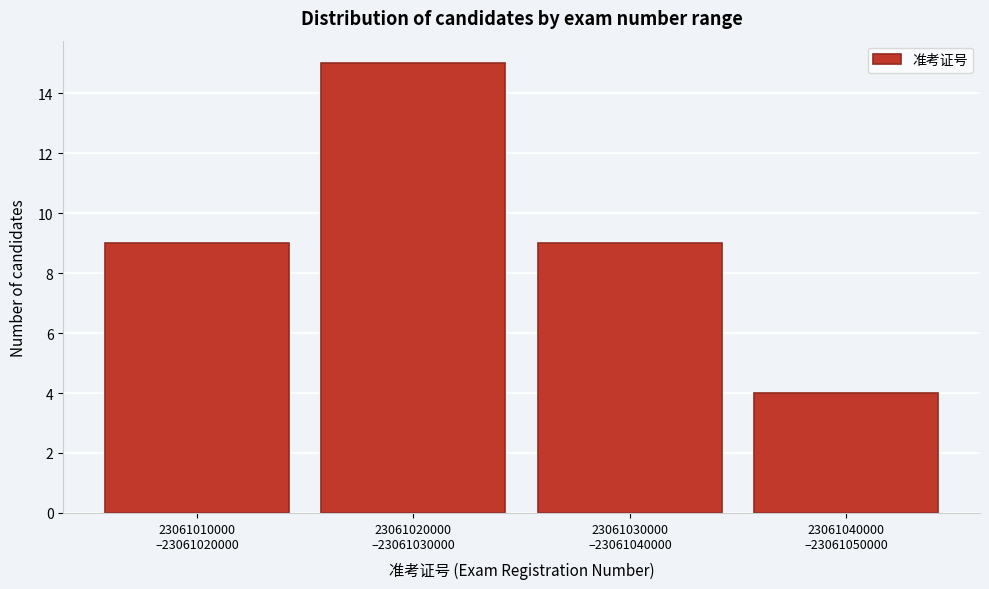

Reading left to right, list all the values displayed in this chart.

9	15	9	4